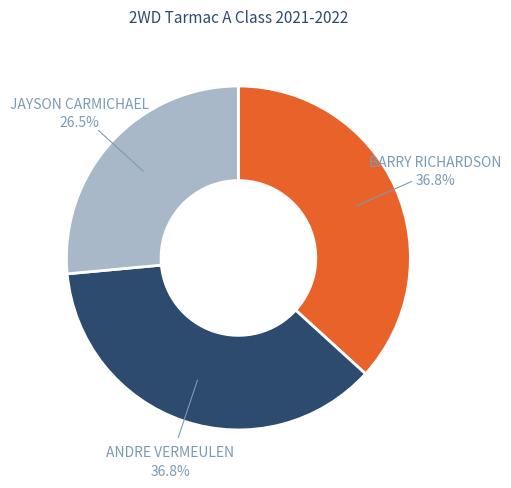

Count the number of slices in the pie.

3